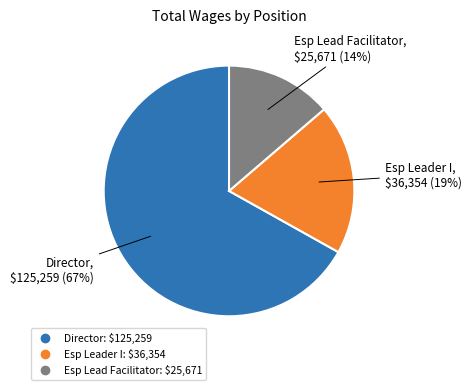

Is there a majority slice in this chart?

Yes